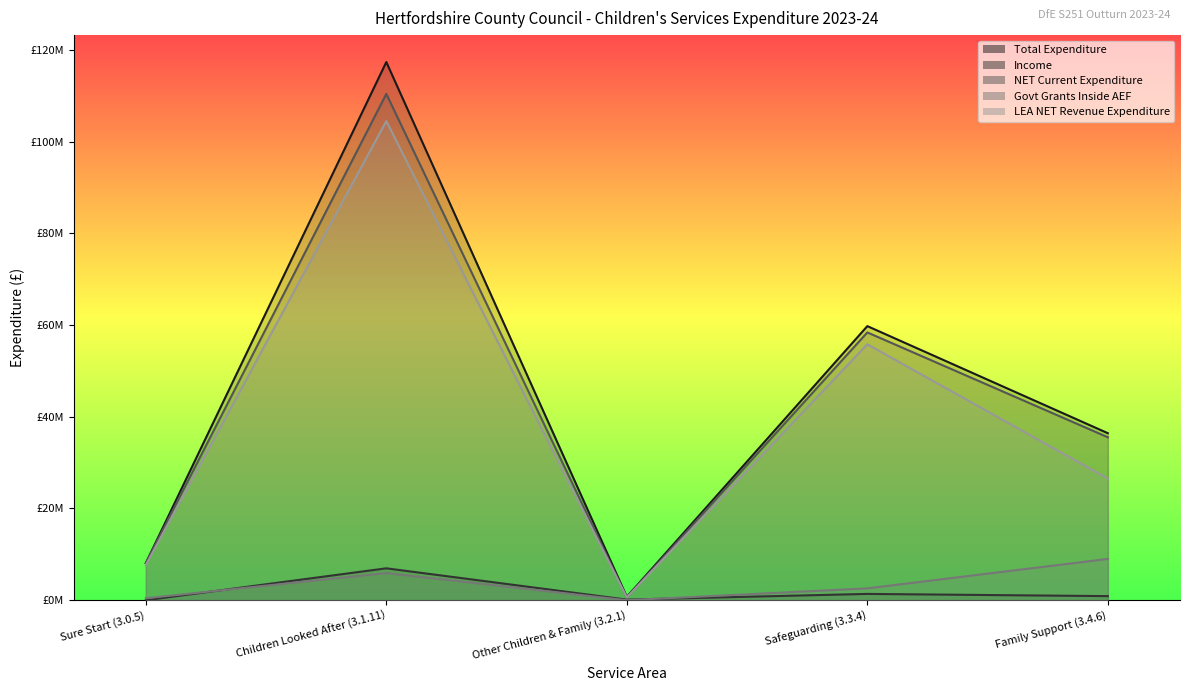

At which label is LEA NET Revenue Expenditure closest to 52532881?

Safeguarding (3.3.4)